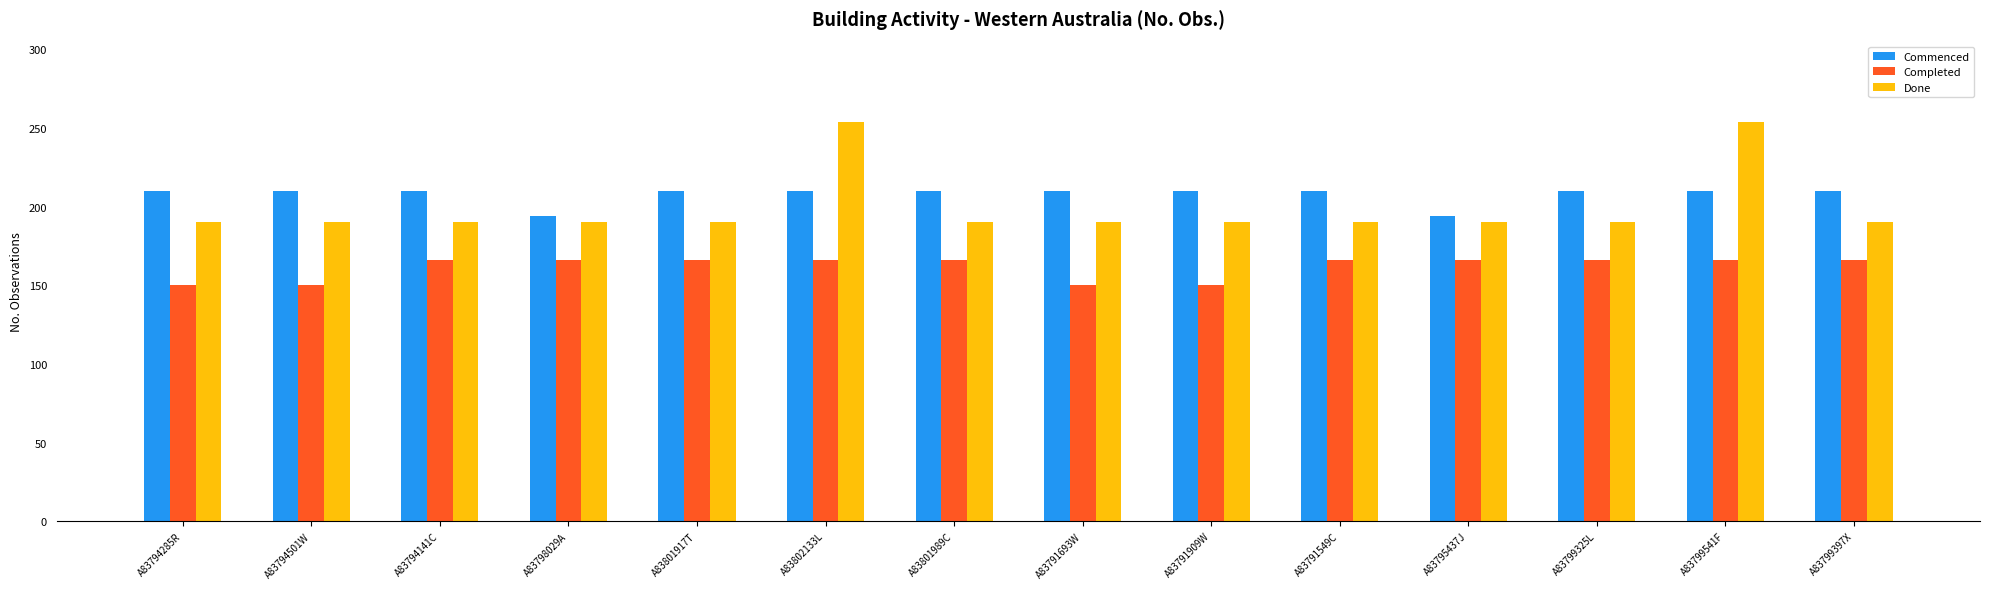

What is the label of the 14th bar from the right?

A83794285R